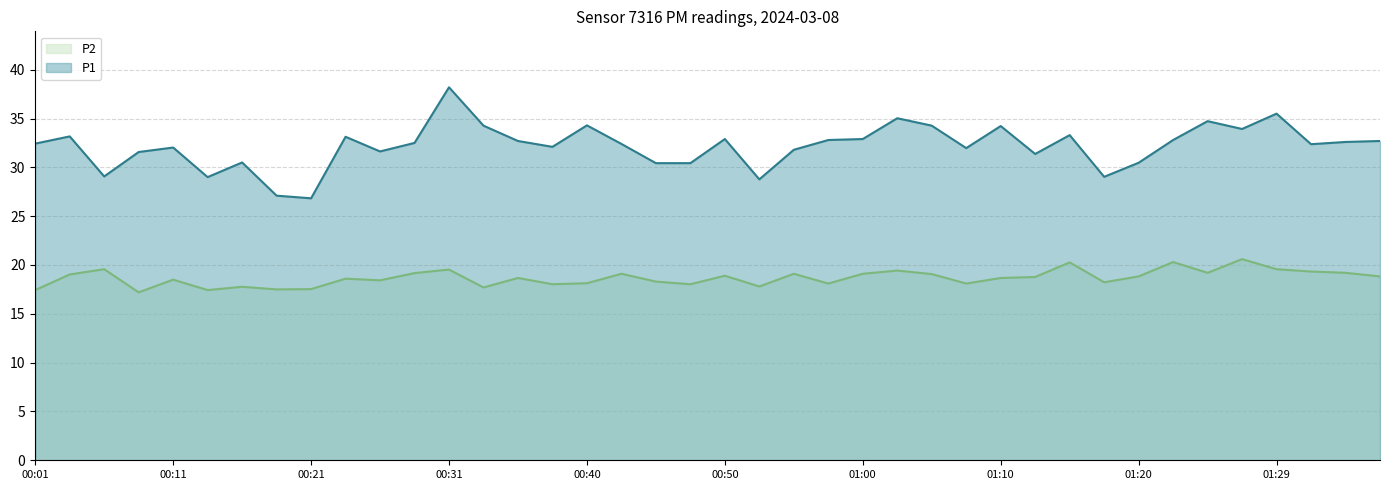

Which series has the widest spread of values?

P1